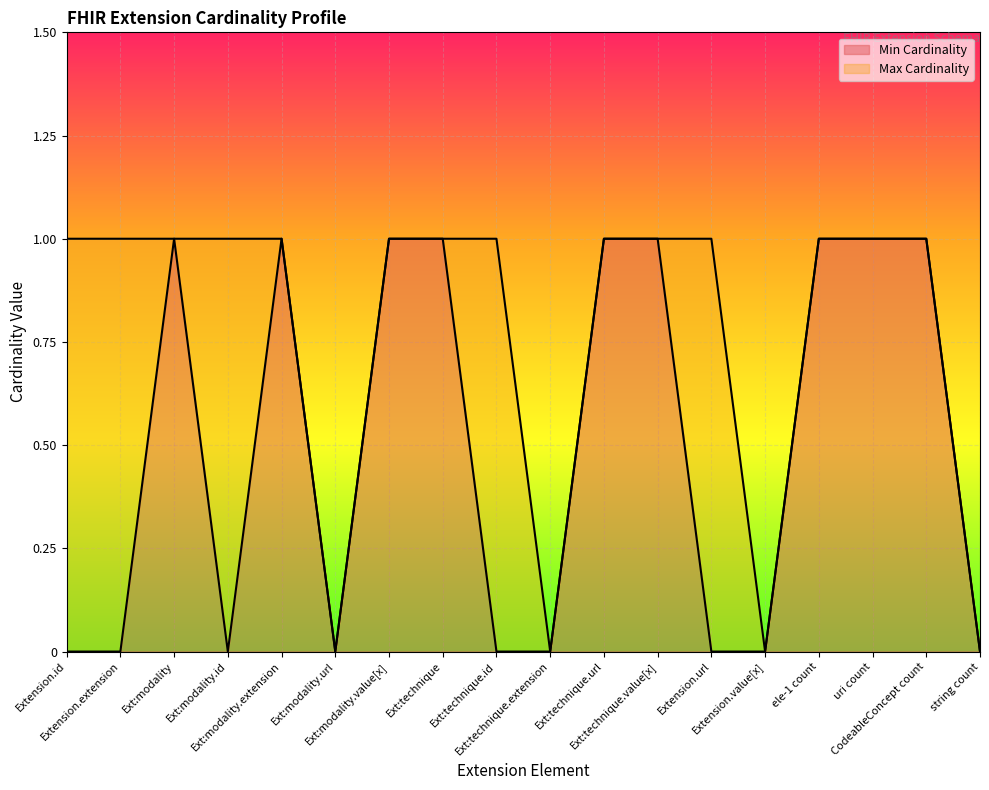

What is the label of the 8th point from the right?

Ext:technique.url